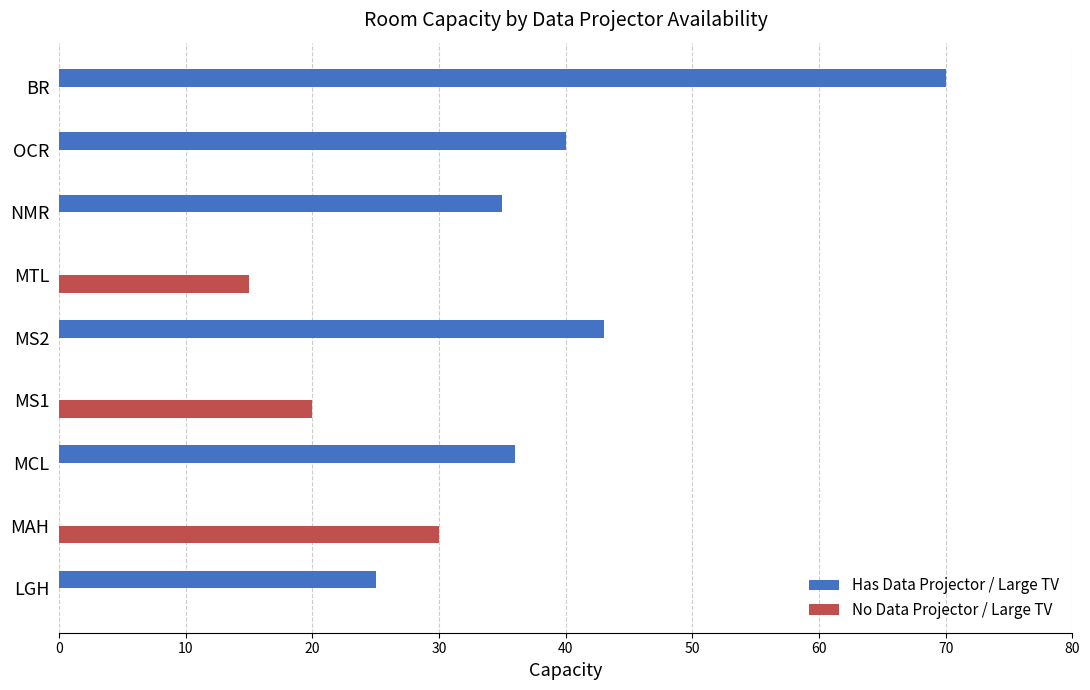

Which series changed the most between MTL and OCR?

Has Data Projector / Large TV